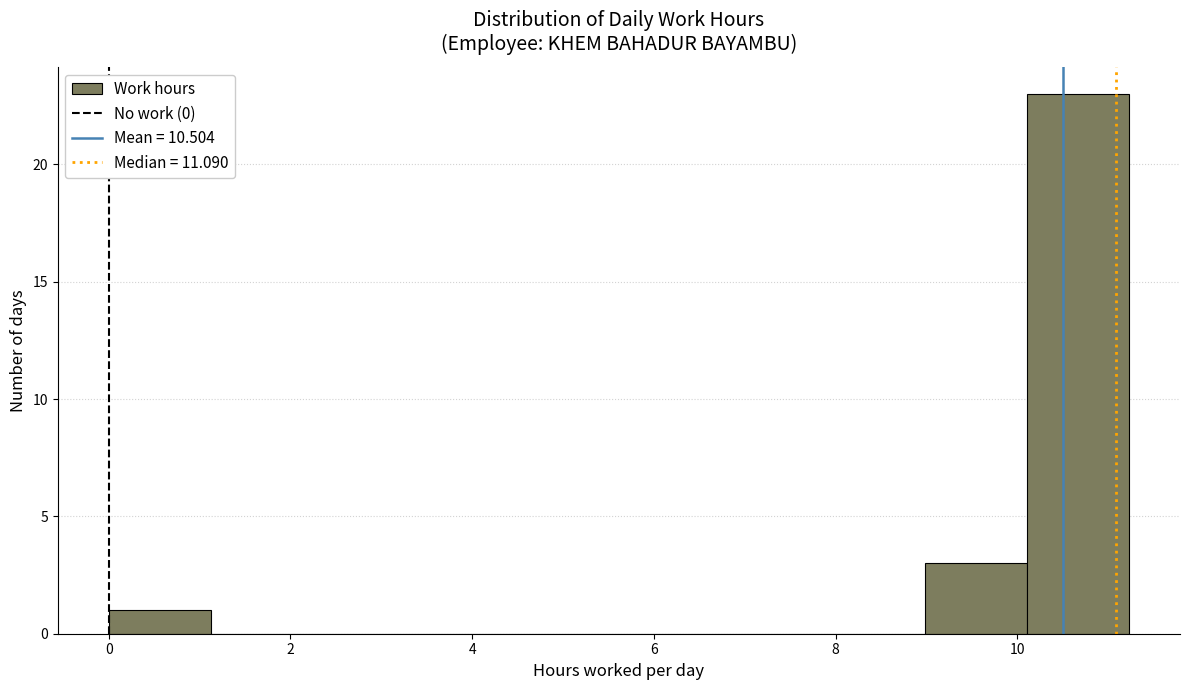

Which range on the x-axis has the tallest bar?

10.2 to 11.2